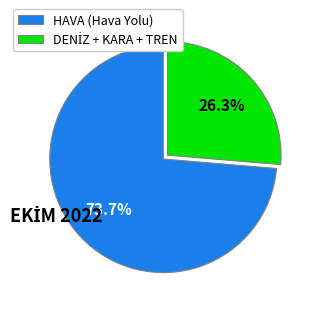

What is the largest slice in the pie chart?

HAVA (Hava Yolu)